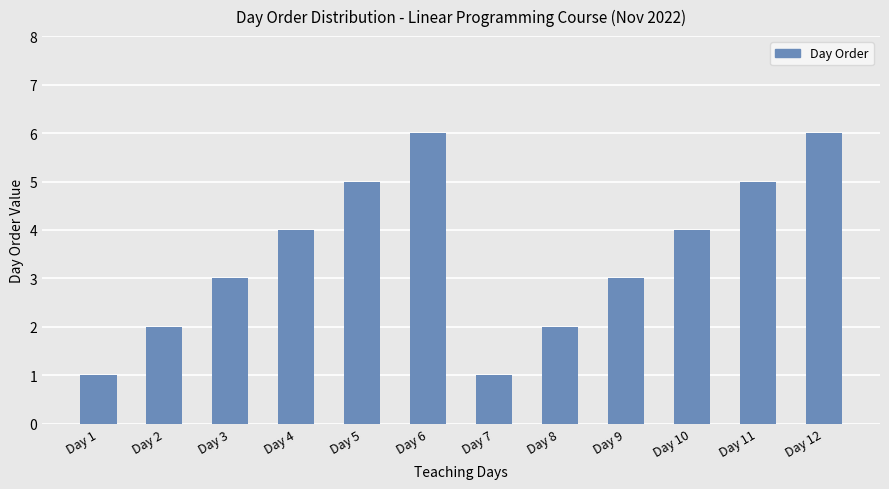

Reading left to right, list all the values displayed in this chart.

1	2	3	4	5	6	1	2	3	4	5	6